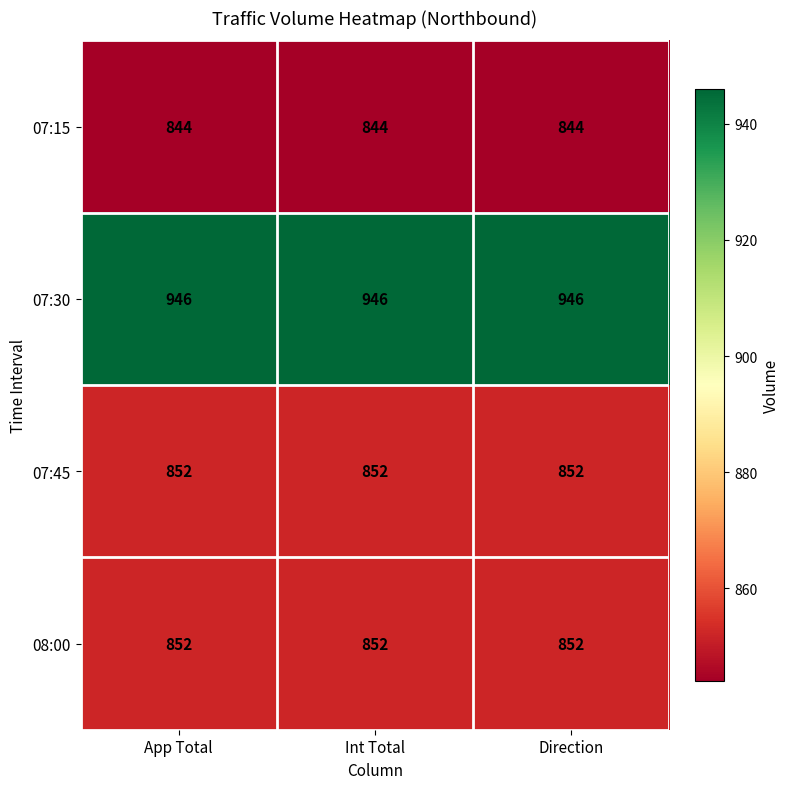

What is the average value of the 08:00 series?

852